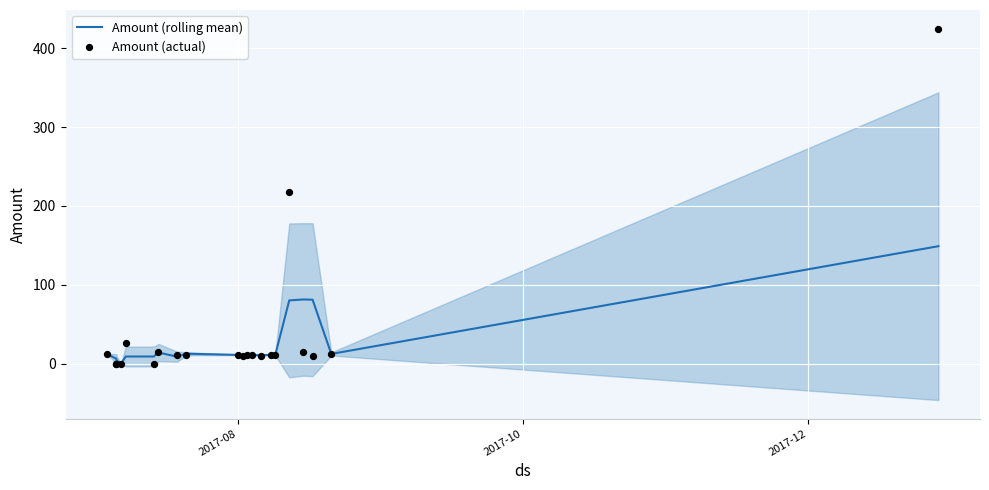

Is the value of Amount (actual) at 18 greater than the value of Amount (rolling mean) at 15?

No